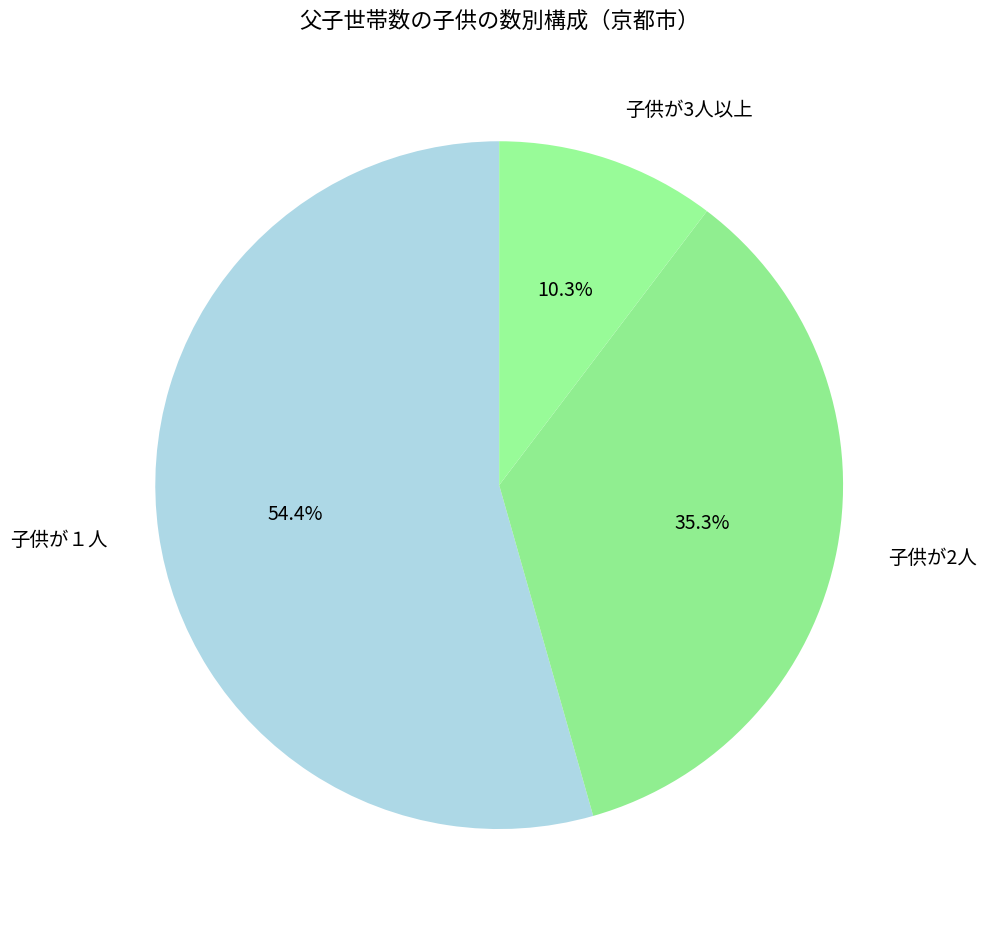

Which category has the biggest portion of the pie?

子供が１人